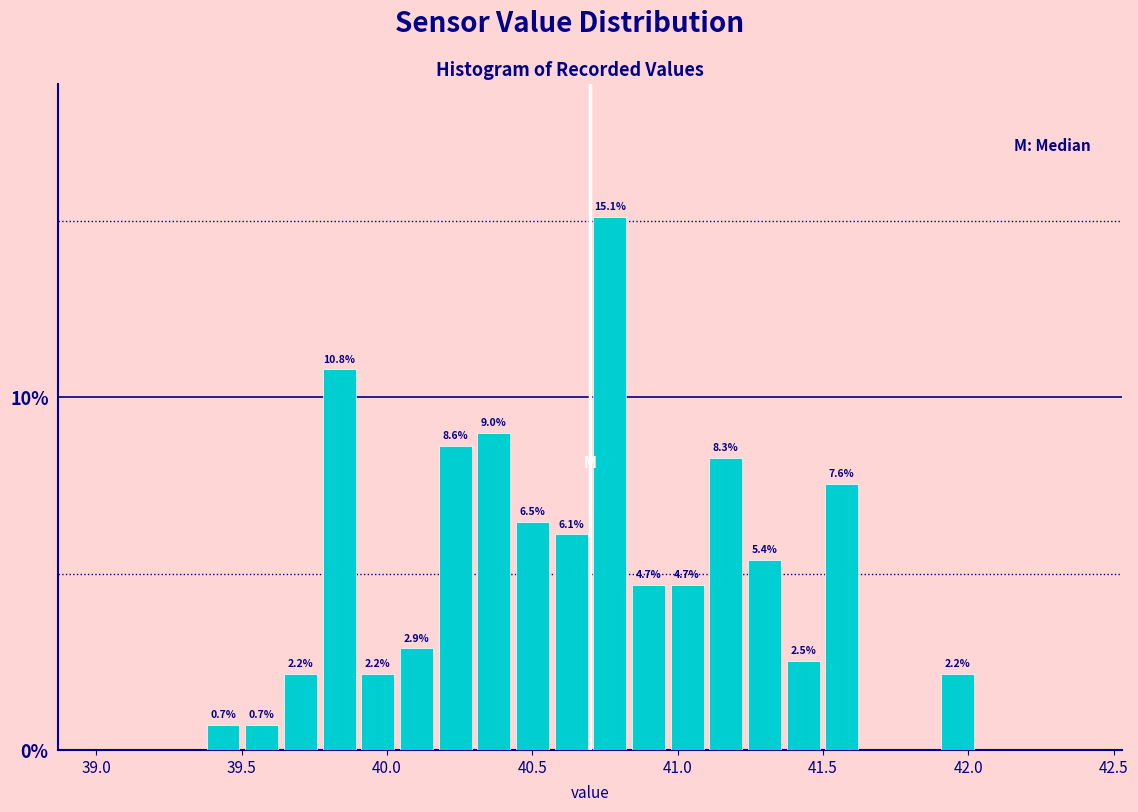

Around what value on the x-axis is the tallest bar? Give the approximate position of its centre, as read against the axis.

40.75